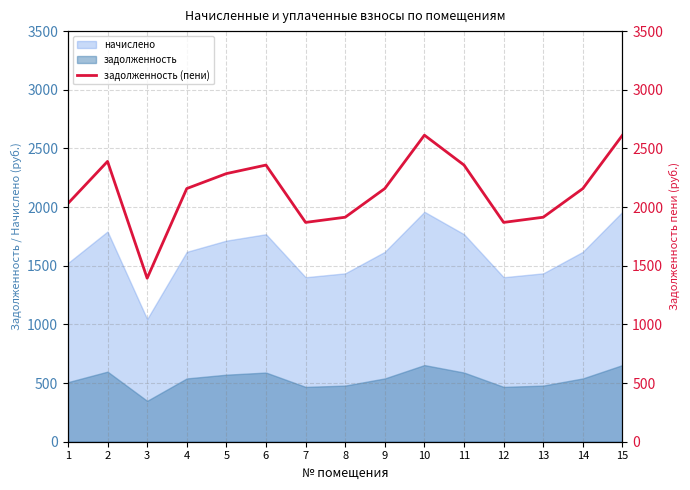

At which label does the data first exceed 2158?

2